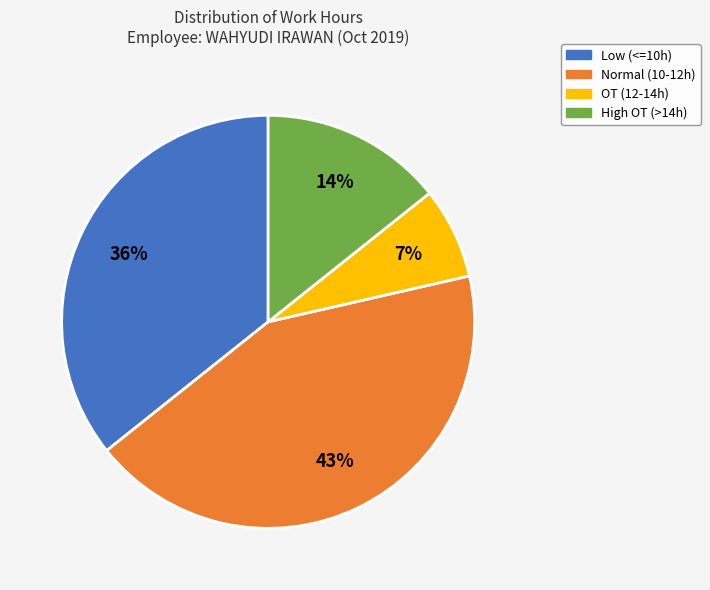

To the nearest percent, what is the difference between the largest and smallest slice percentages?

36%